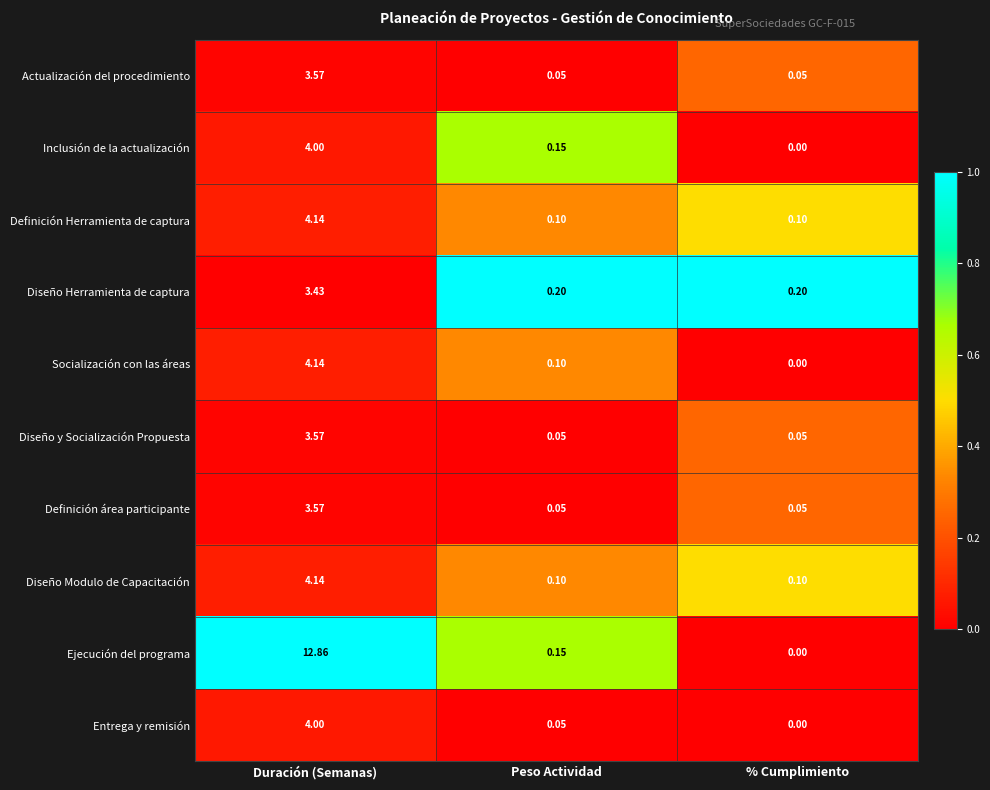

At which label is Socialización con las áreas closest to 2?

Peso Actividad